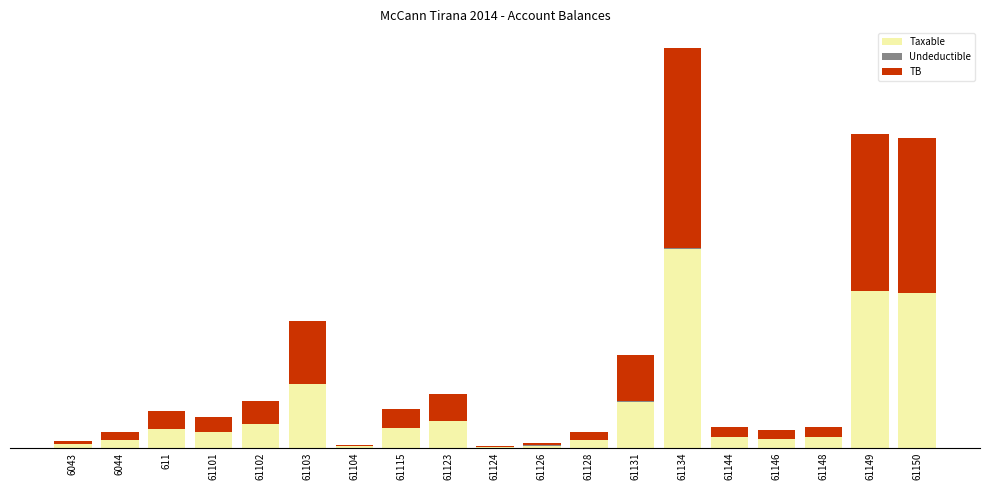

What is the label of the 5th bar from the right?

61144